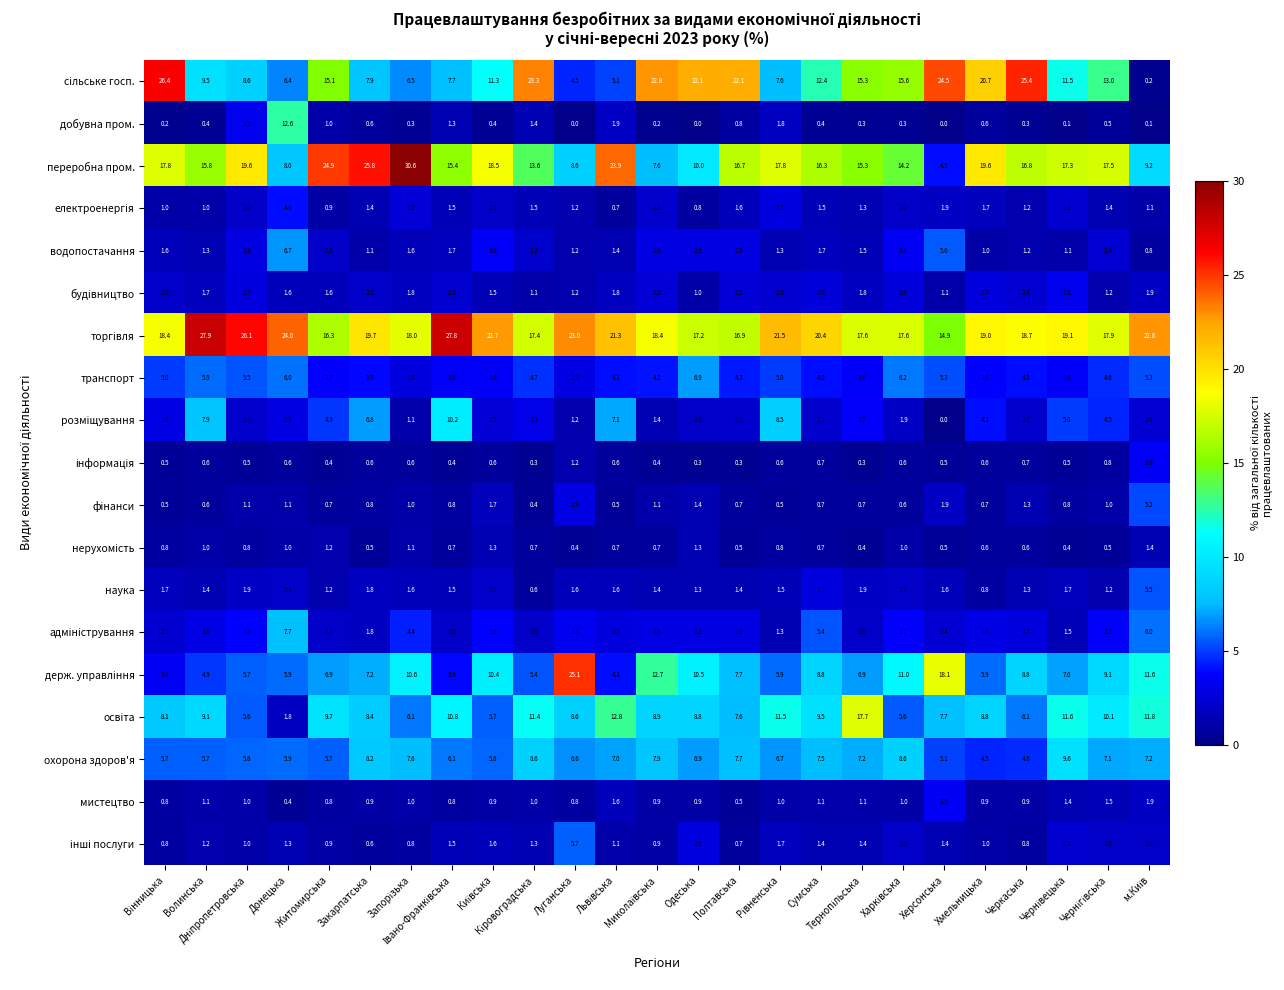

What is the greatest value displayed?

30.6